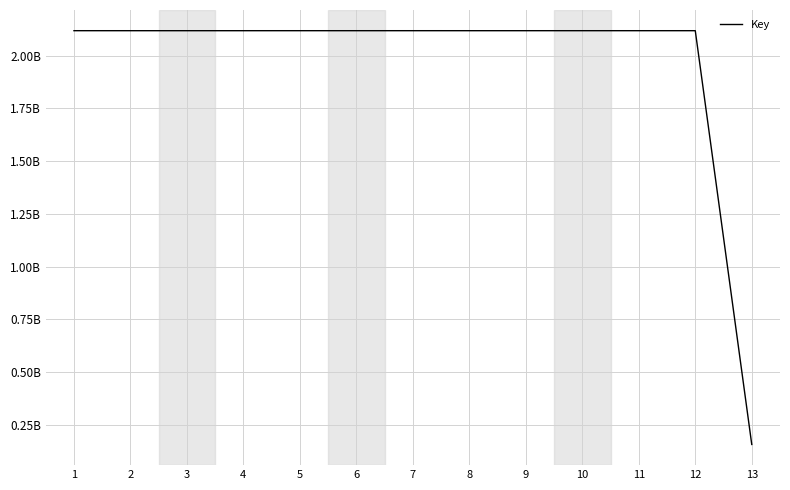

Is this an area chart (filled region under the line)?

No